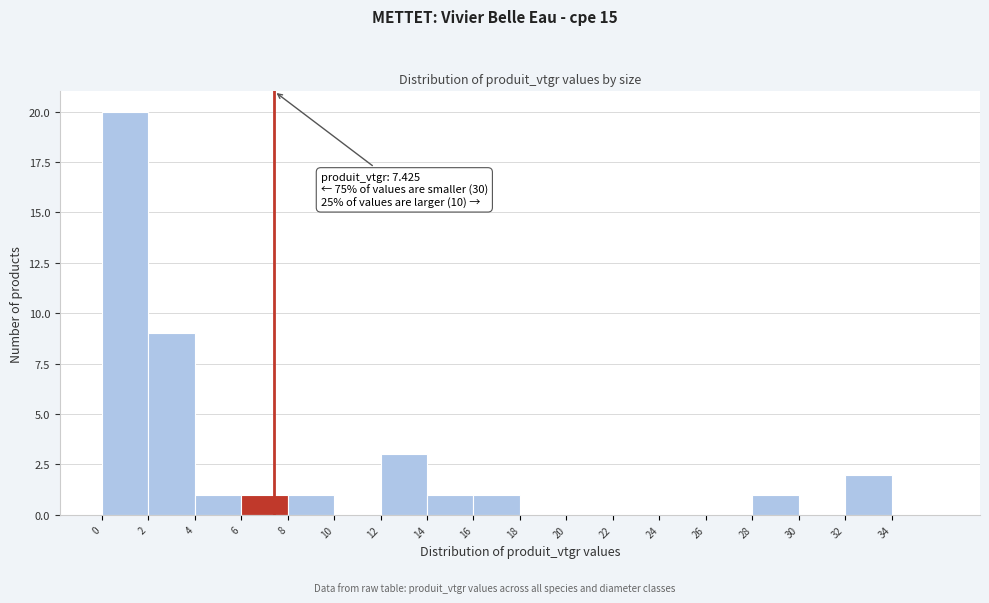

Over which range of the x-axis is the bar tallest?

0 to 2